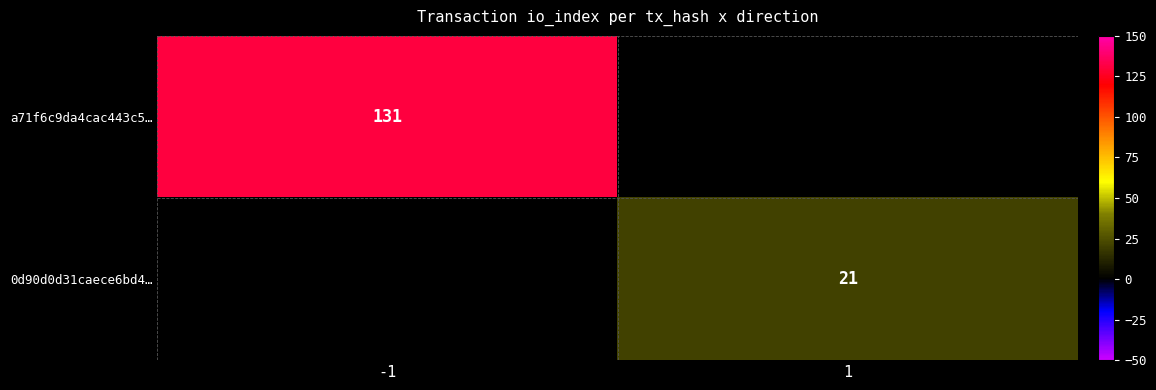

The a71f6c9da4cac443c5… series shows 181 at -1. True or false?

False